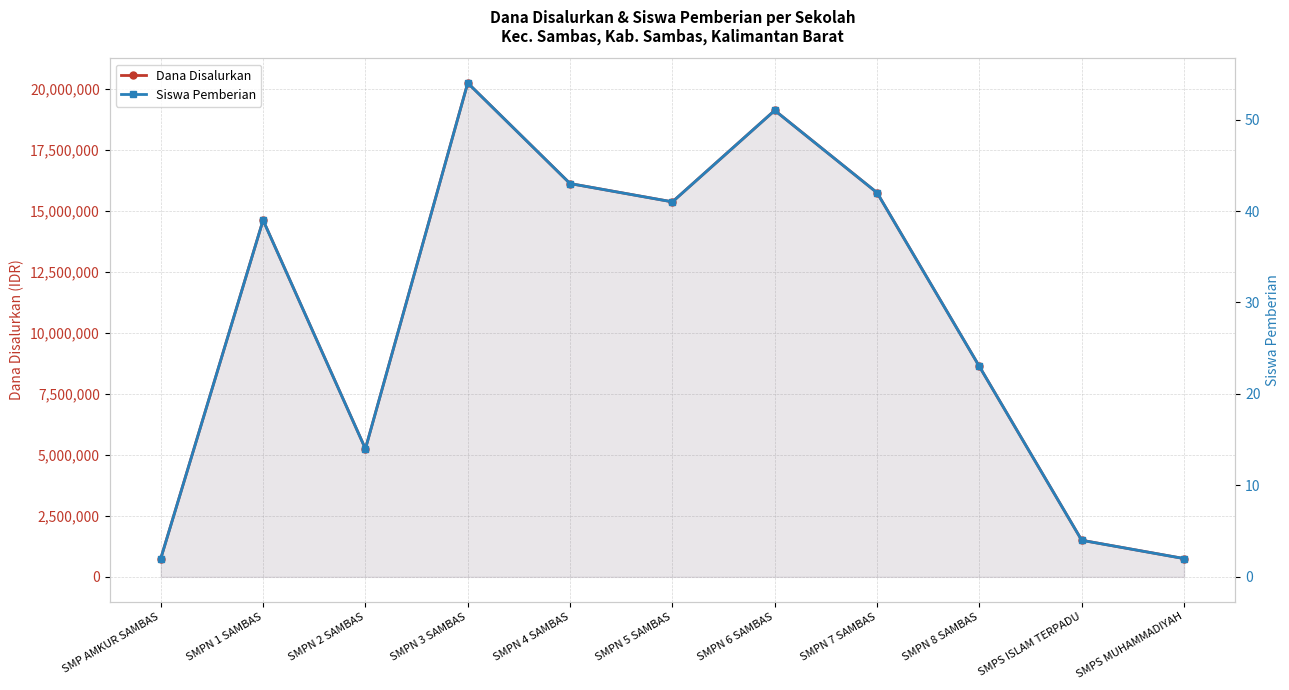

What is the value of the Siswa Pemberian point at the 11th from the left?

2